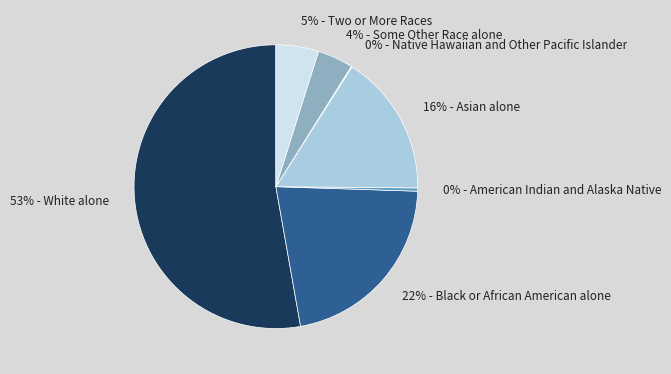

Rank the categories by value from highest to lowest.

White alone, Black or African American alone, Asian alone, Two or More Races, Some Other Race alone, American Indian and Alaska Native, Native Hawaiian and Other Pacific Islander